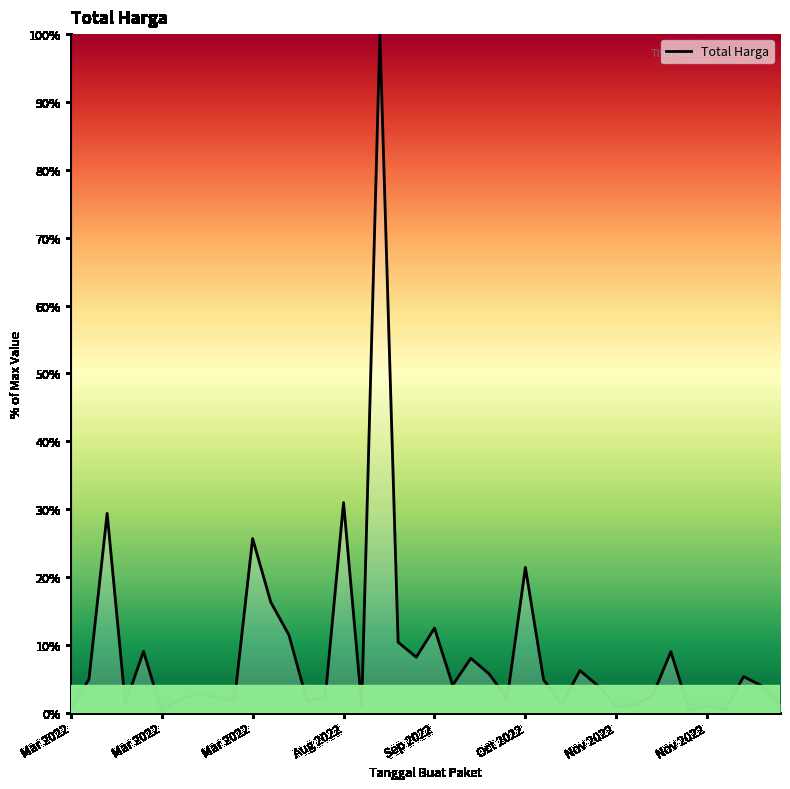

What is the maximum value shown in the chart?

100.0